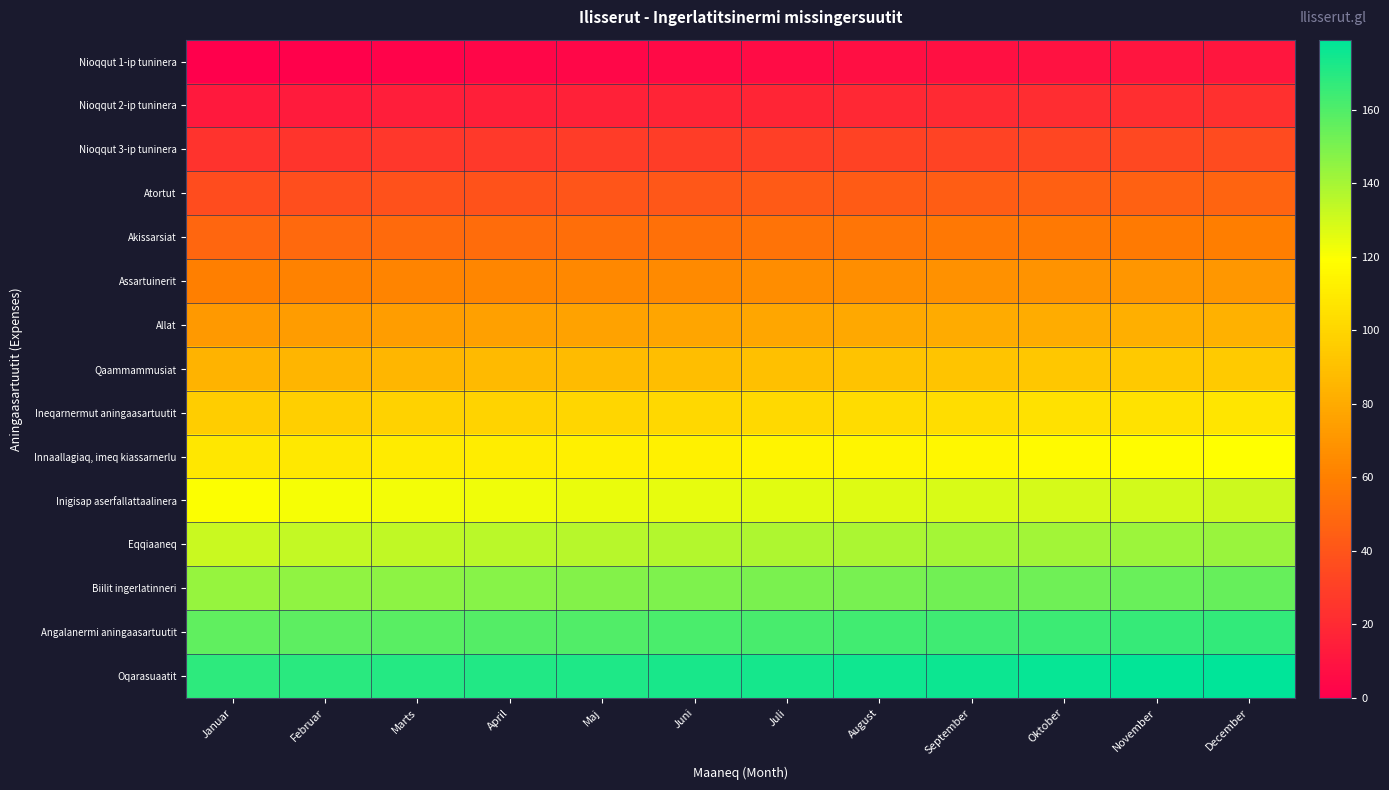

Which category has the lowest value across all series?

Januar